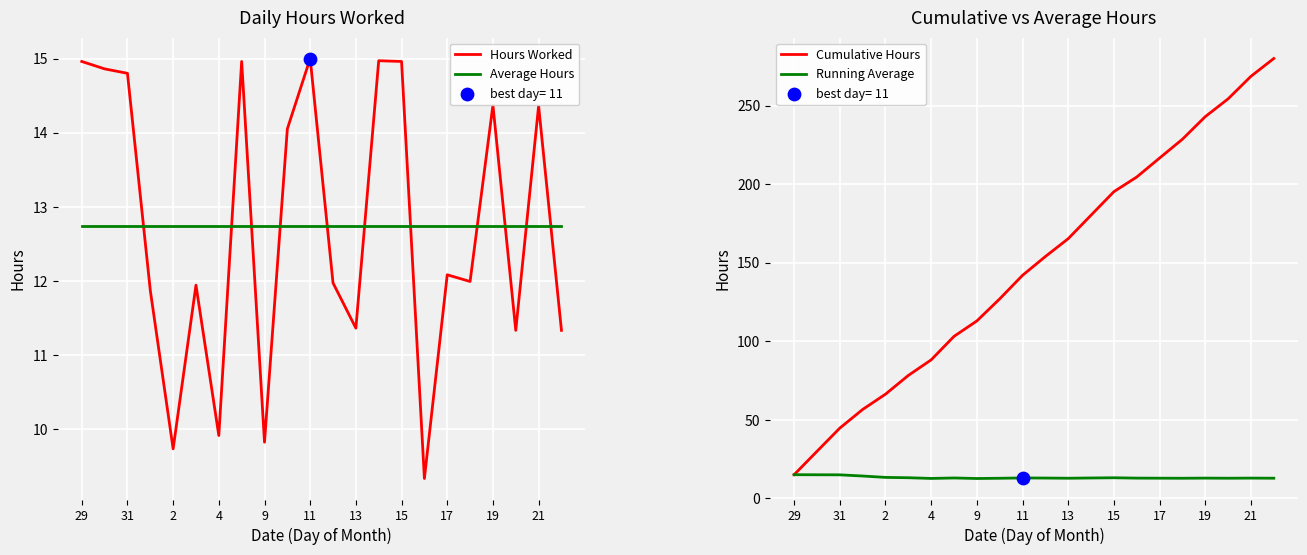

Which series reaches the minimum Y coordinate?

Hours Worked